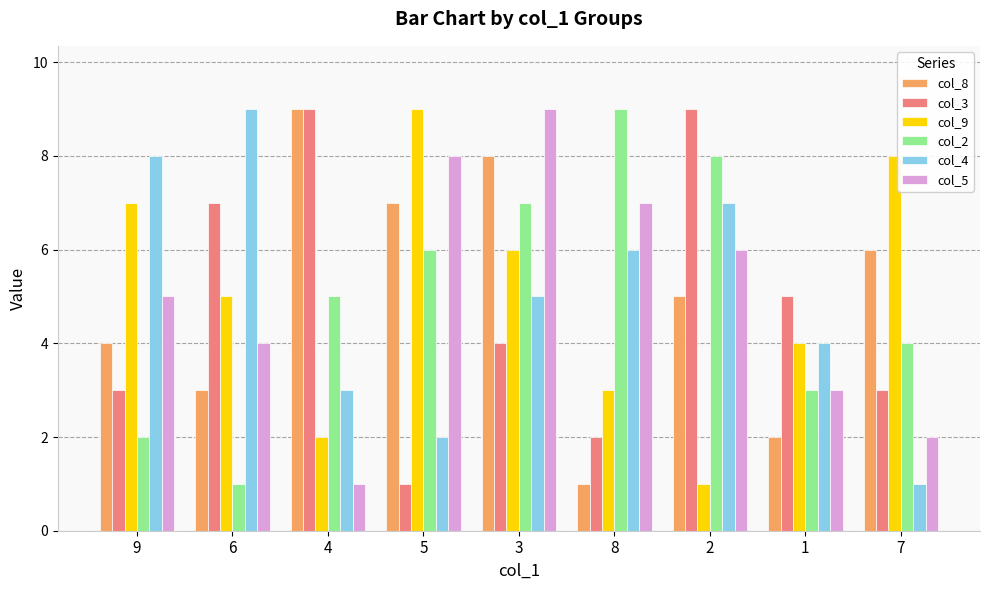

Are the bars grouped side by side (vs. stacked)?

Yes